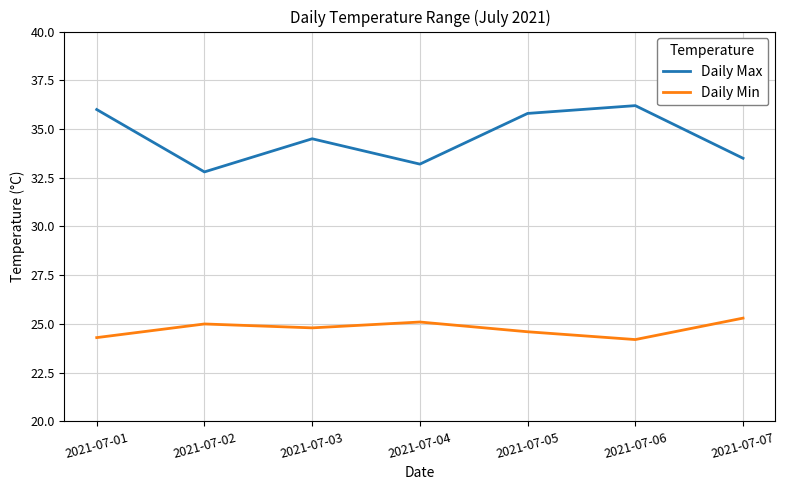

True or false: Daily Max and Daily Min cross at least once.

False